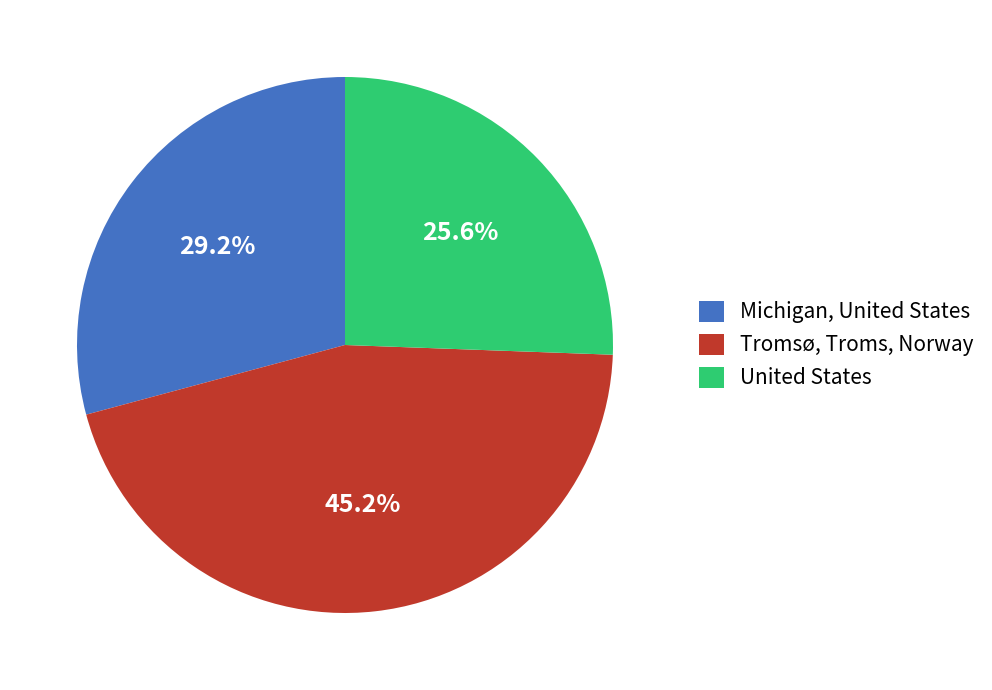

Is it true that Michigan, United States is 38% of the pie?

False